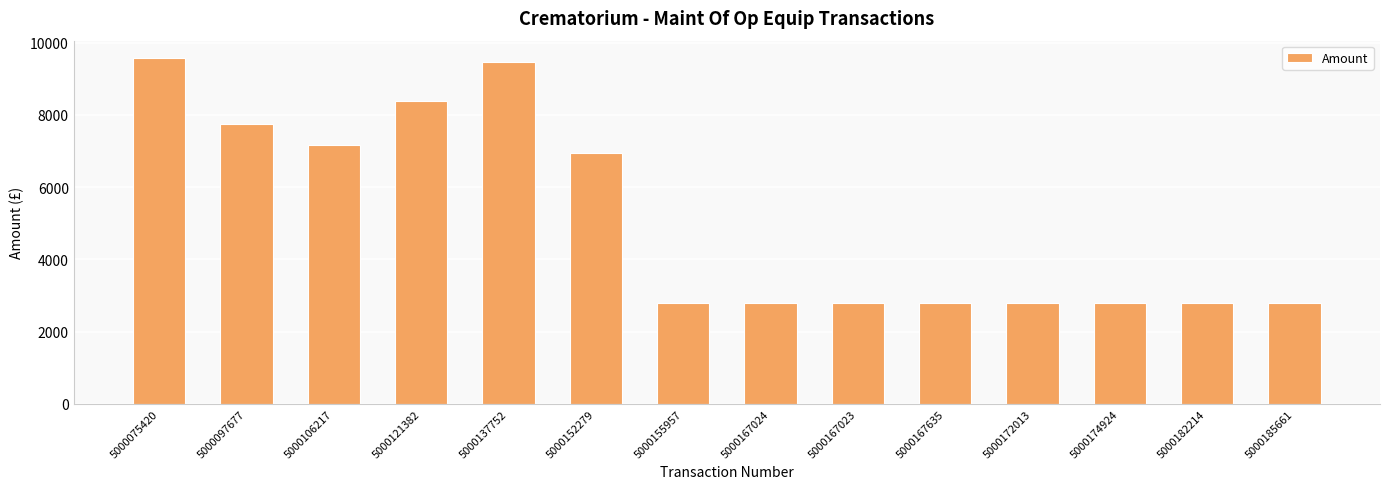

What is the sum of the values at 5000182214 and 5000167024?

5600.5